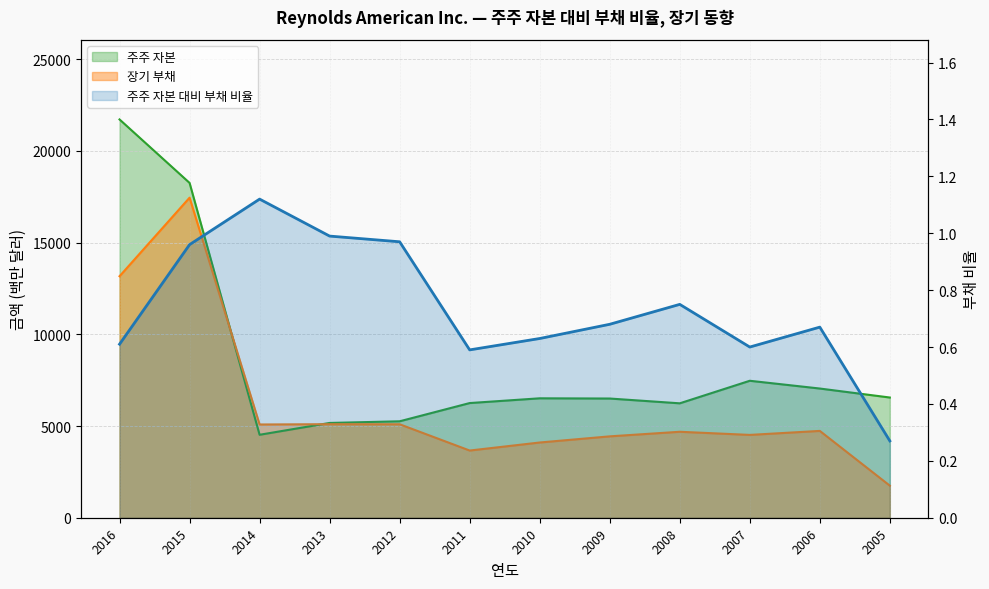

True or false: the data shows 0.3 at 2006.

False